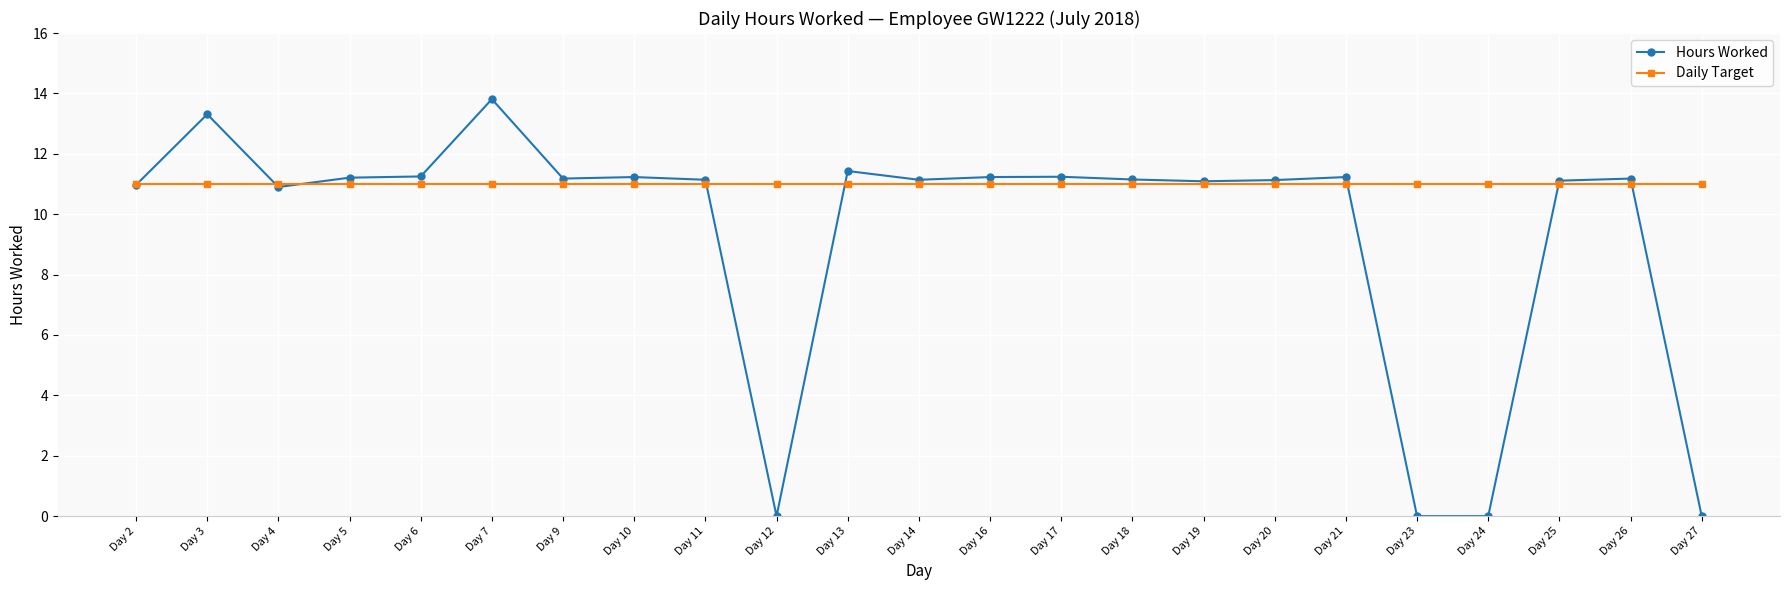

Which series has the widest spread of values?

Hours Worked